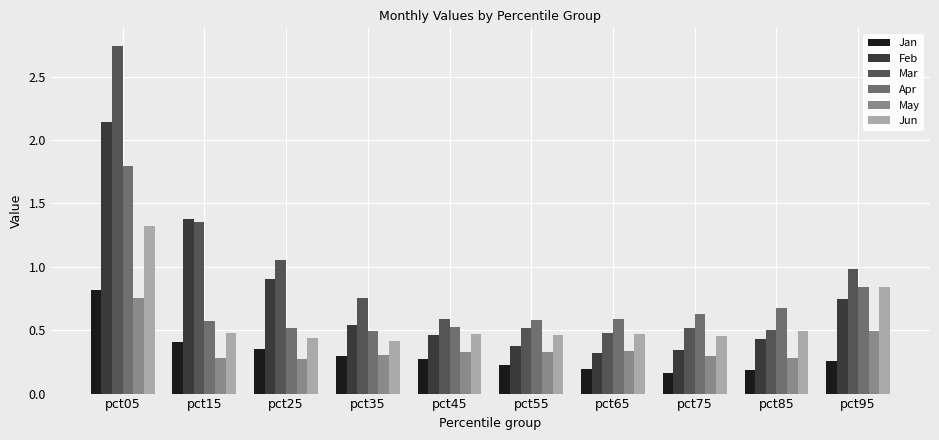

What is the total value across all series at pct25?

3.5